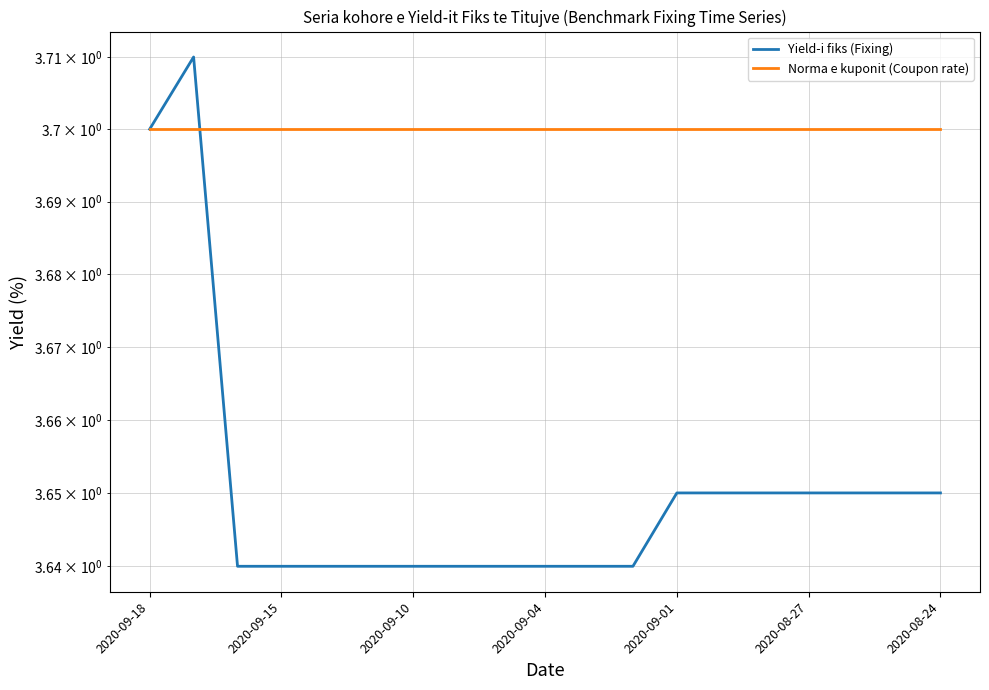

How many lines are shown in the chart?

2